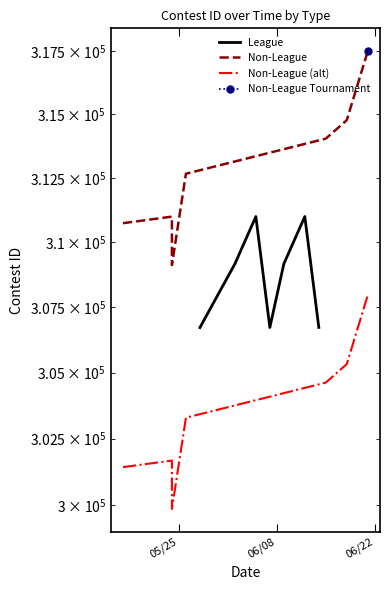

The value of League at 06/22 is 91902.7. True or false?

False